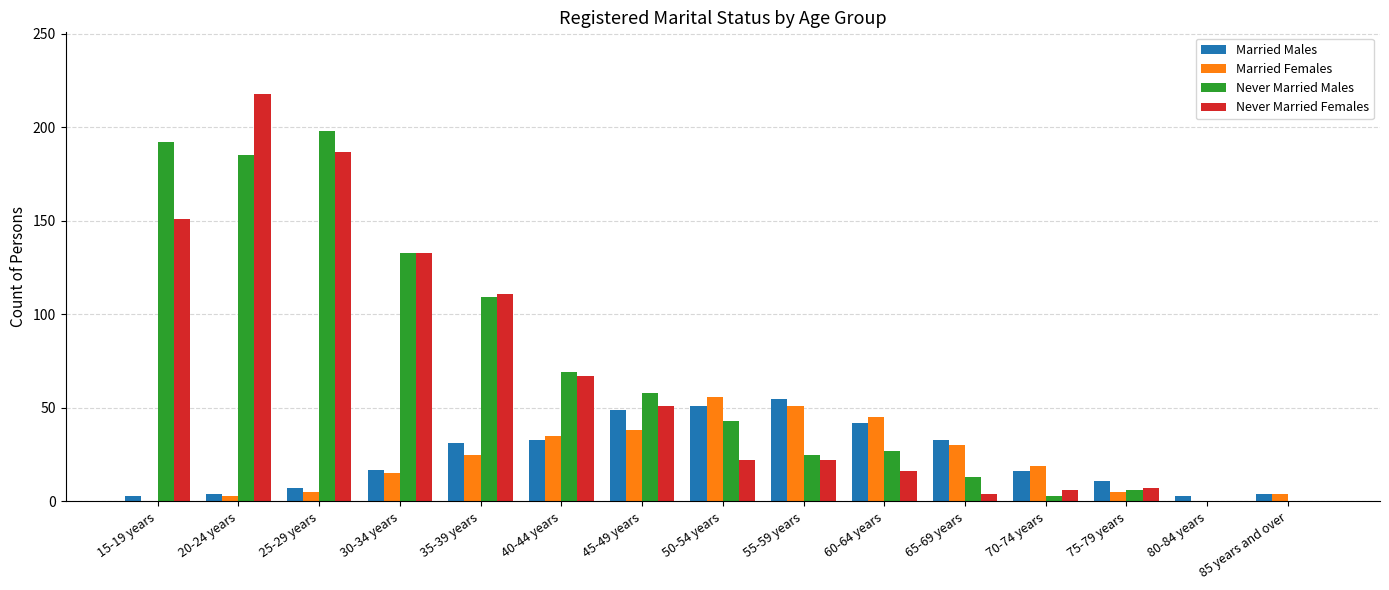

Count the number of data series in this chart.

4